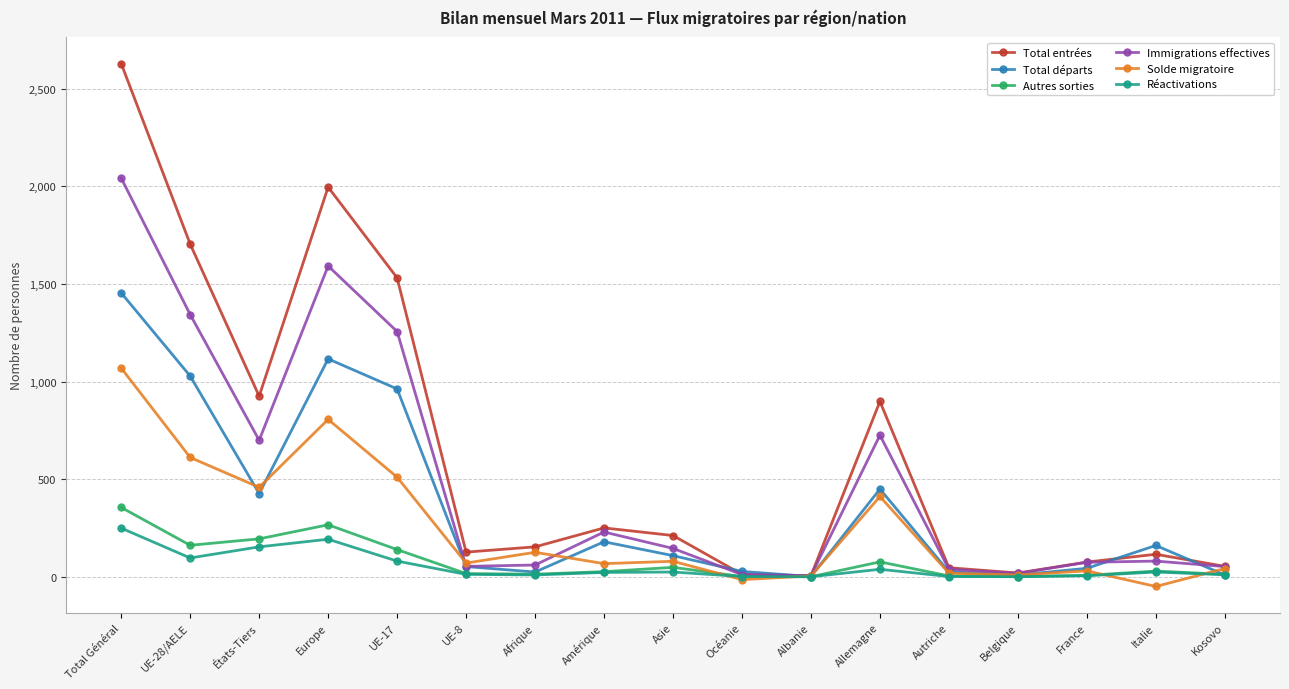

Which series has the widest spread of values?

Total entrées